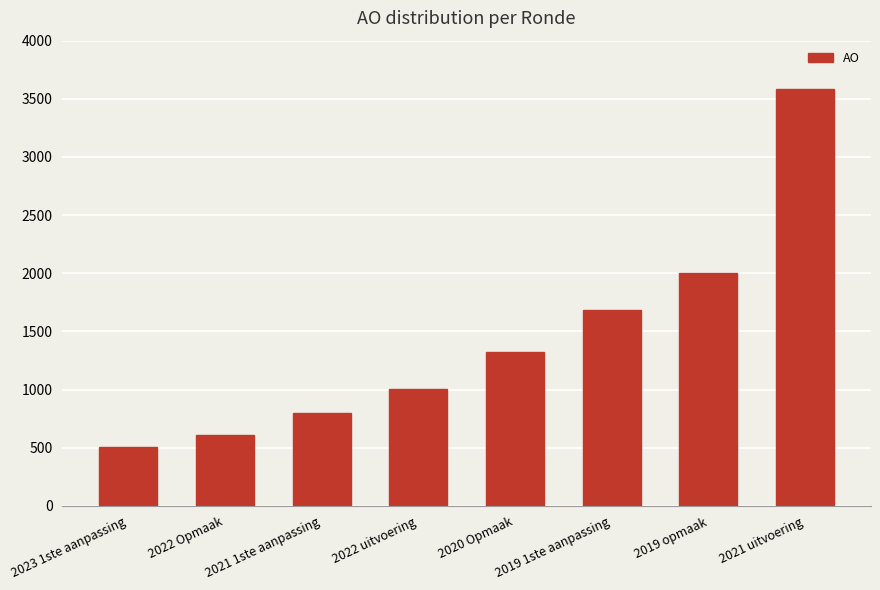

What is the difference between the maximum and second lowest values?

2971